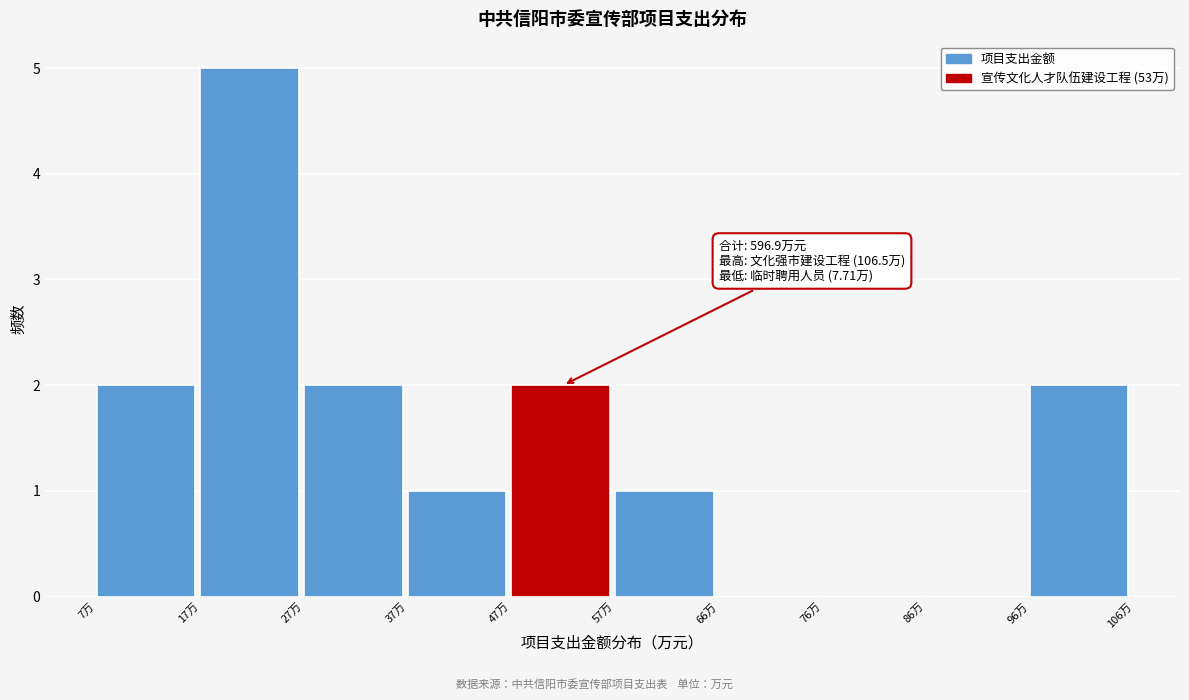

Over which range of the x-axis is the bar tallest?

18 to 27